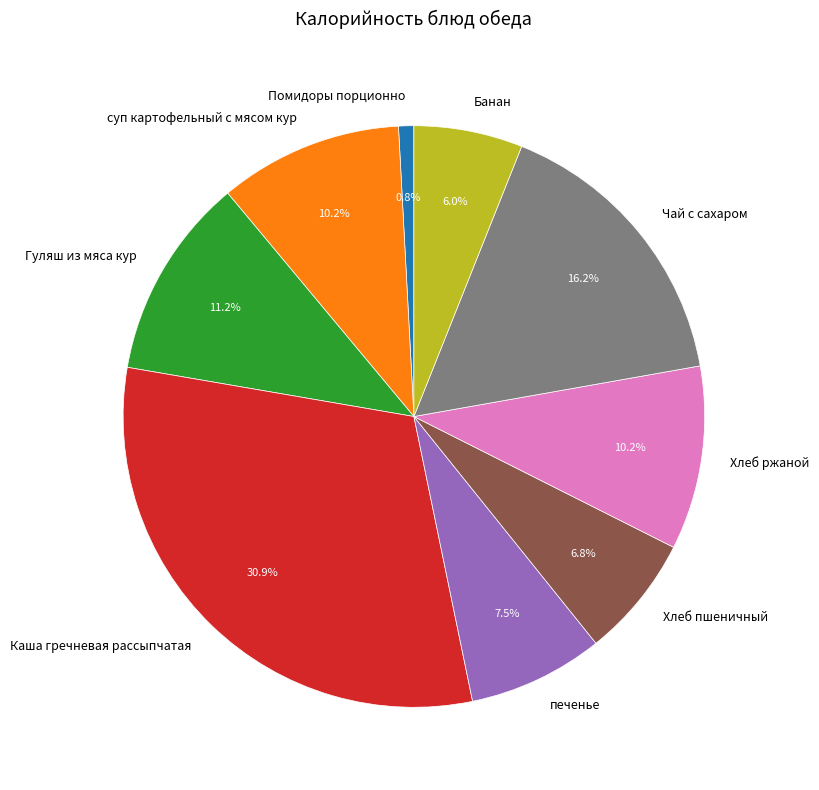

Between Банан and Помидоры порционно, which is larger?

Банан